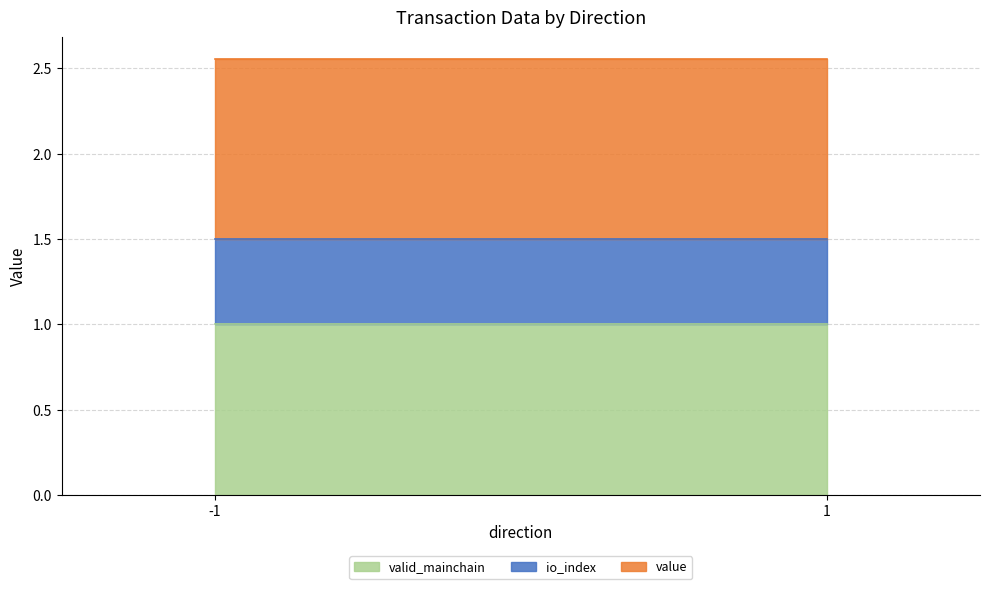

Which has a higher value, -1 or -1?

-1